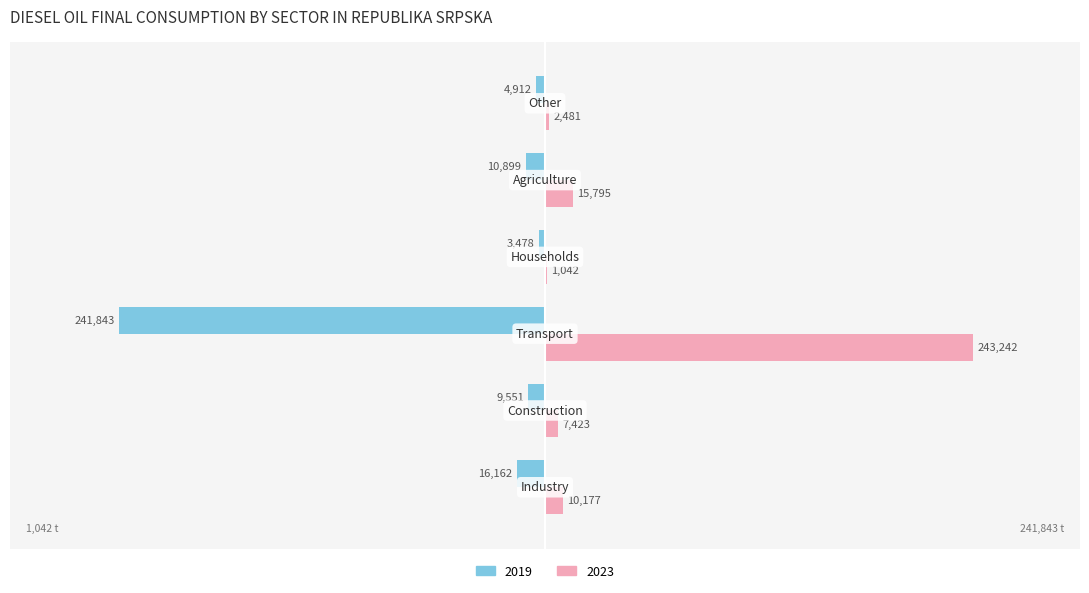

What is the sum of all 2019 values?

-286845